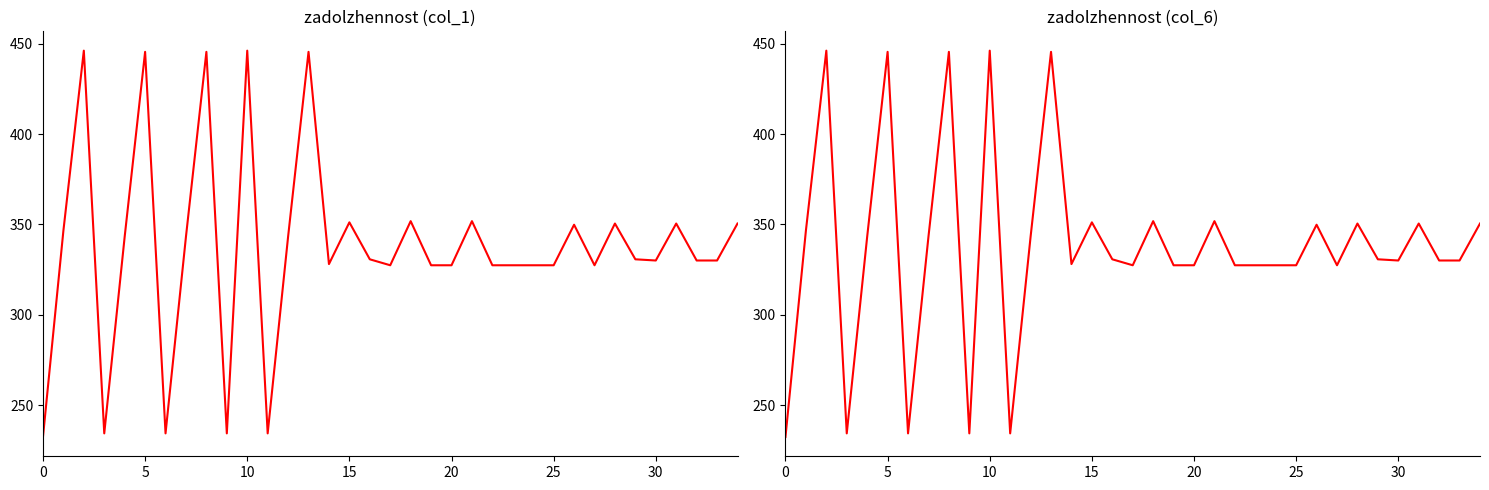

List the series in order of their peak value, highest first.

zadolzhennost (col_1), zadolzhennost (col_6)